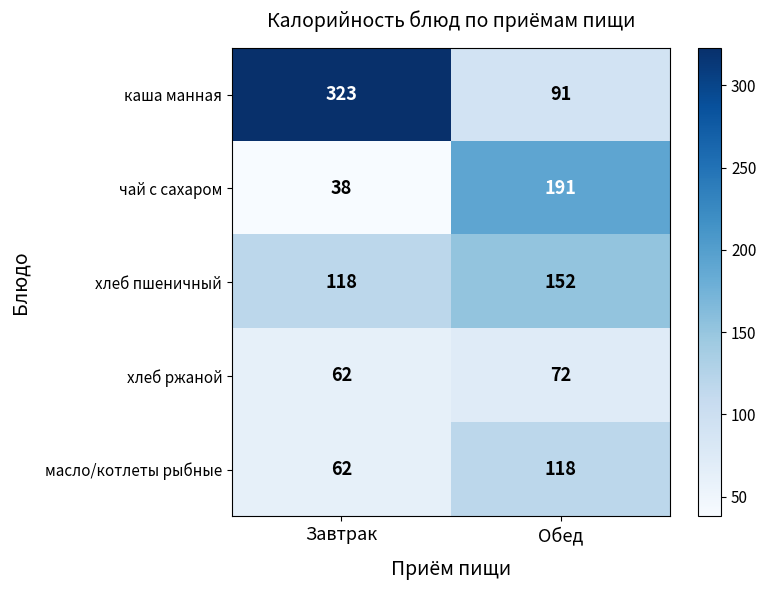

Reading left to right, list all the values displayed in this chart.

каша манная: 323	91
чай с сахаром: 38	191
хлеб пшеничный: 118	152
хлеб ржаной: 62	72
масло/котлеты рыбные: 62	118